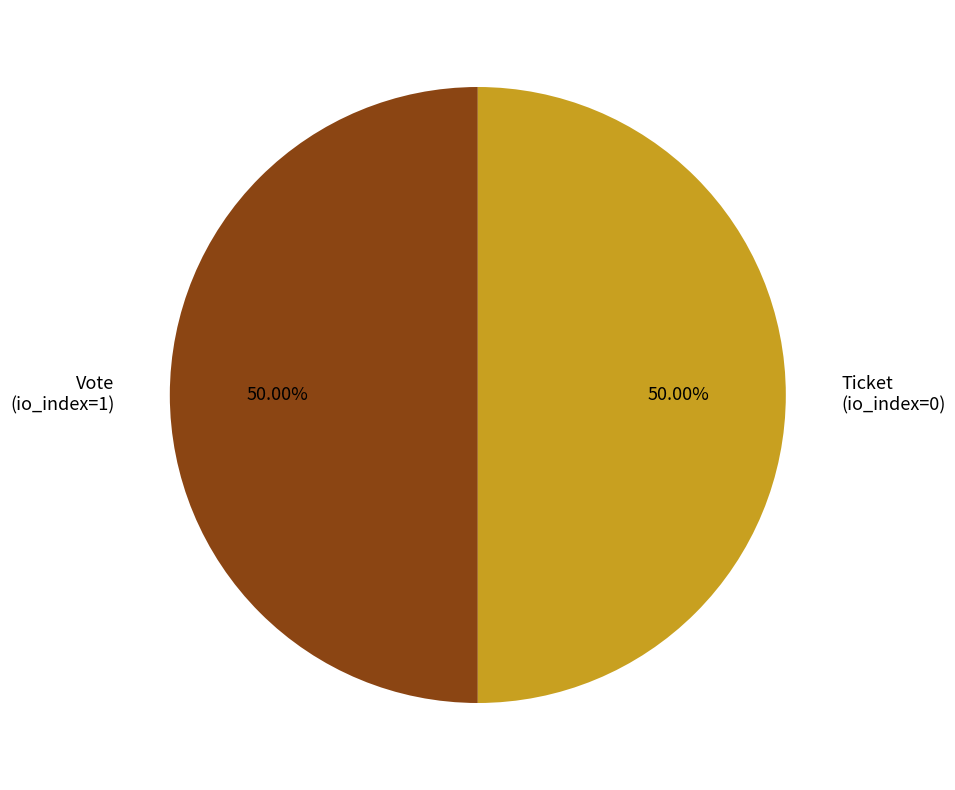

What percentage is the Vote slice, to the nearest percent?

50%